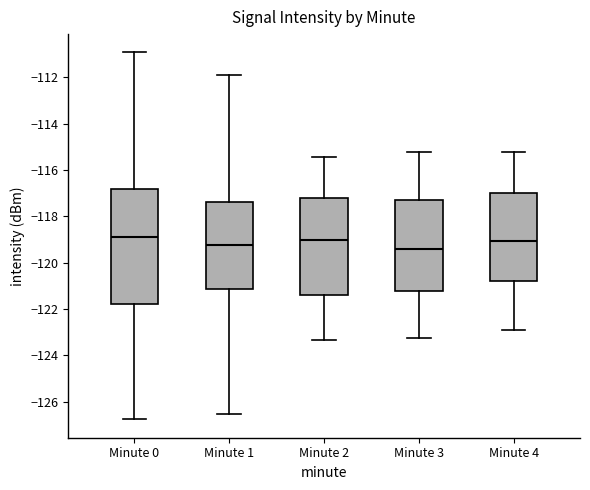

Reading left to right, read every box against the y-axis: the position of its median line, the range the box covers, and the ends of its whiskers. The values are not printed on the chart, so give them approximately, as read against the axis.

Minute 0: median -118.8, box -121.8 to -116.8, whiskers -126.8 to -111.0
Minute 1: median -119.2, box -121.2 to -117.4, whiskers -126.6 to -112.0
Minute 2: median -119.0, box -121.4 to -117.2, whiskers -123.4 to -115.4
Minute 3: median -119.4, box -121.2 to -117.4, whiskers -123.2 to -115.2
Minute 4: median -119.0, box -120.8 to -117.0, whiskers -122.8 to -115.2